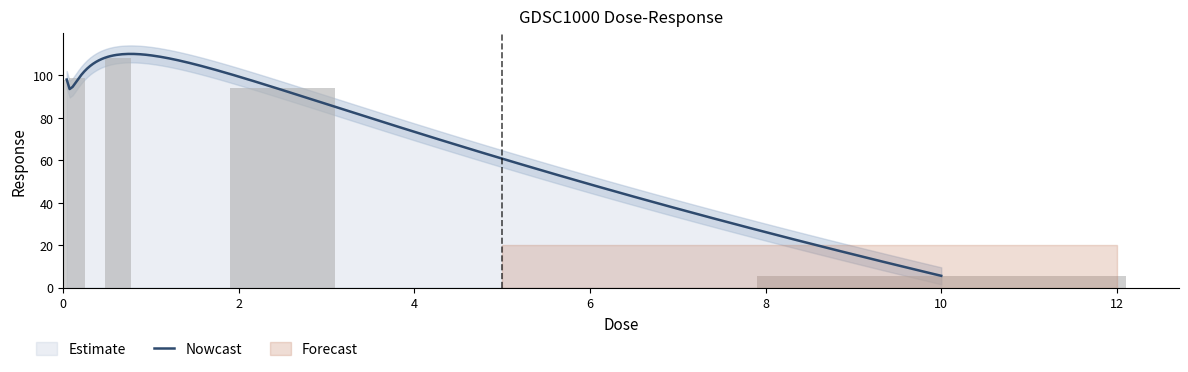

Does the chart contain any negative values?

No